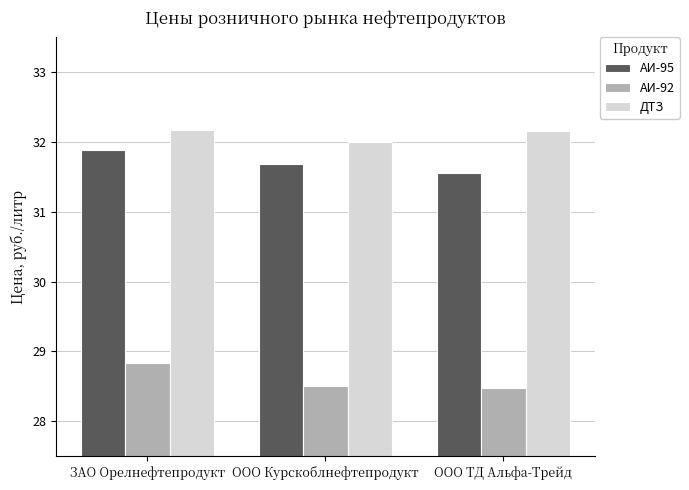

Rank the series at ЗАО Орелнефтепродукт from highest to lowest value.

ДТЗ, АИ-95, АИ-92